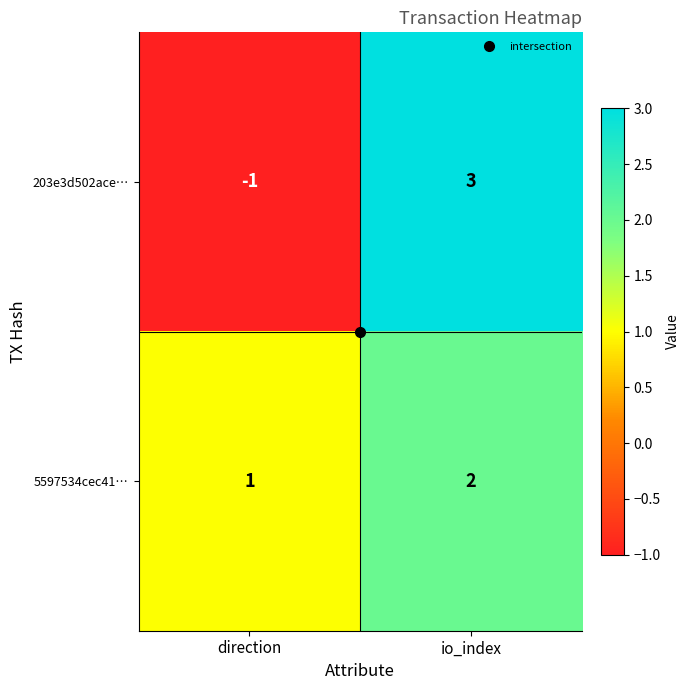

What is the maximum value shown in the chart?

3